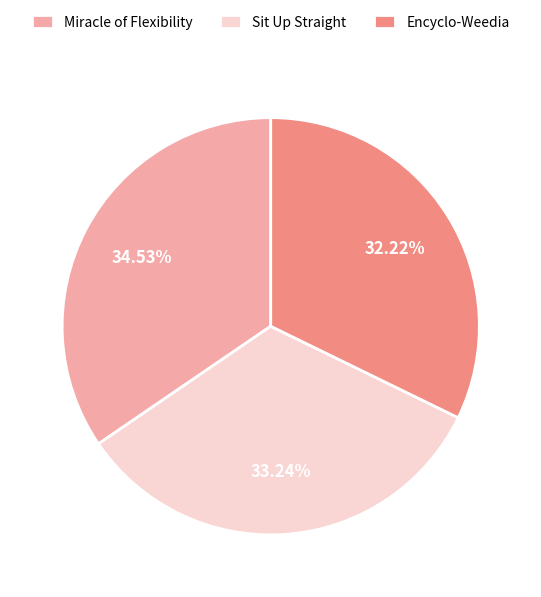

Rank the categories by value from highest to lowest.

Miracle of Flexibility, Sit Up Straight, Encyclo-Weedia